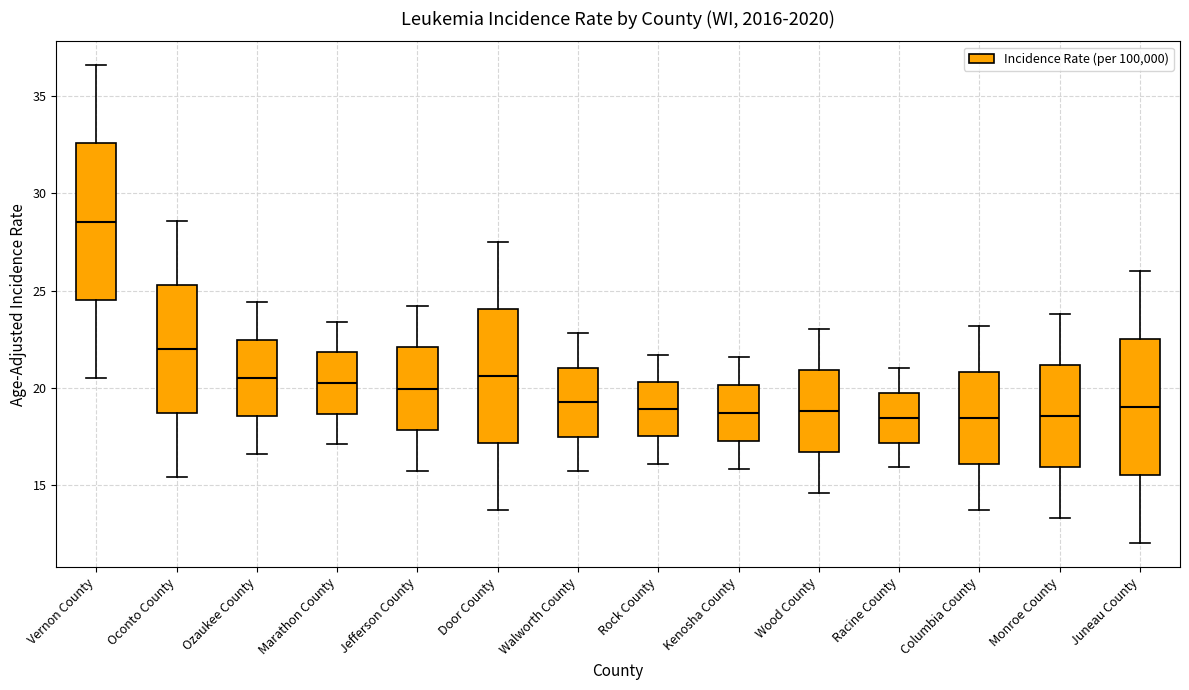

Which box is the tallest, from its lower edge to its upper edge?

Vernon County